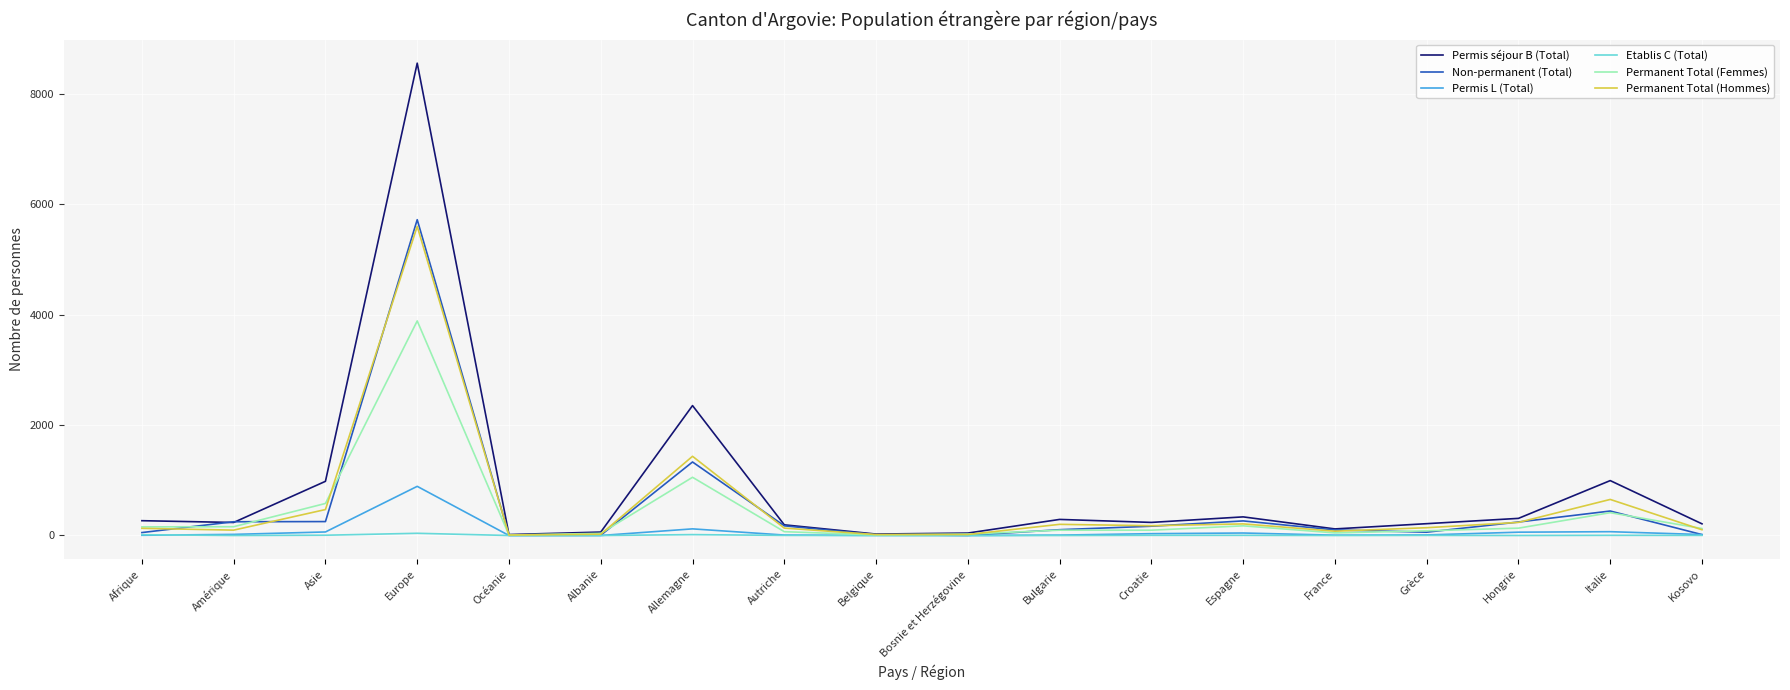

How many lines are shown in the chart?

6